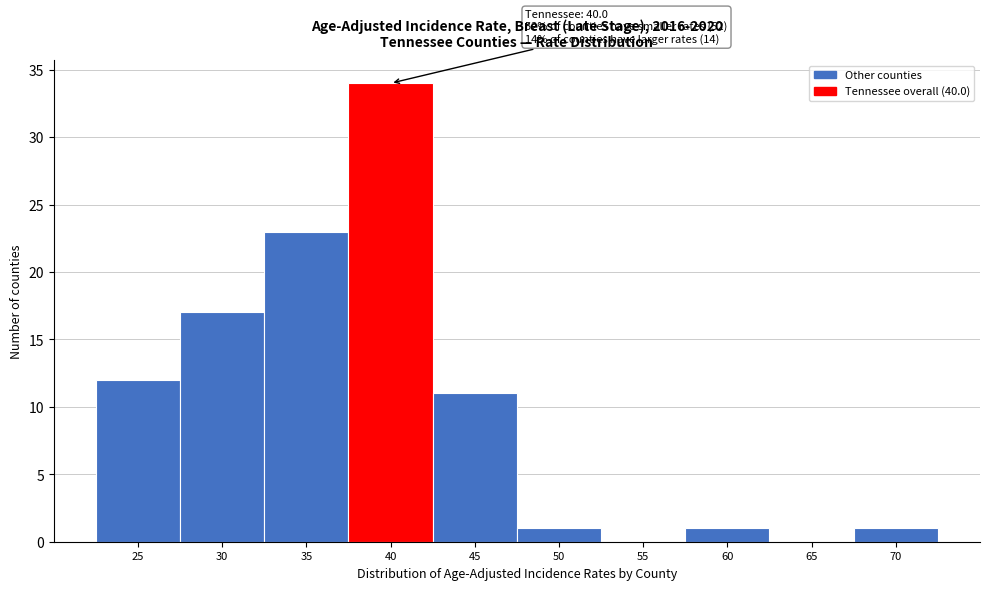

Reading left to right, transcribe all the data shown in this chart.

25=12	30=17	35=23	40=34	45=11	50=1	55=0	60=1	65=0	70=1